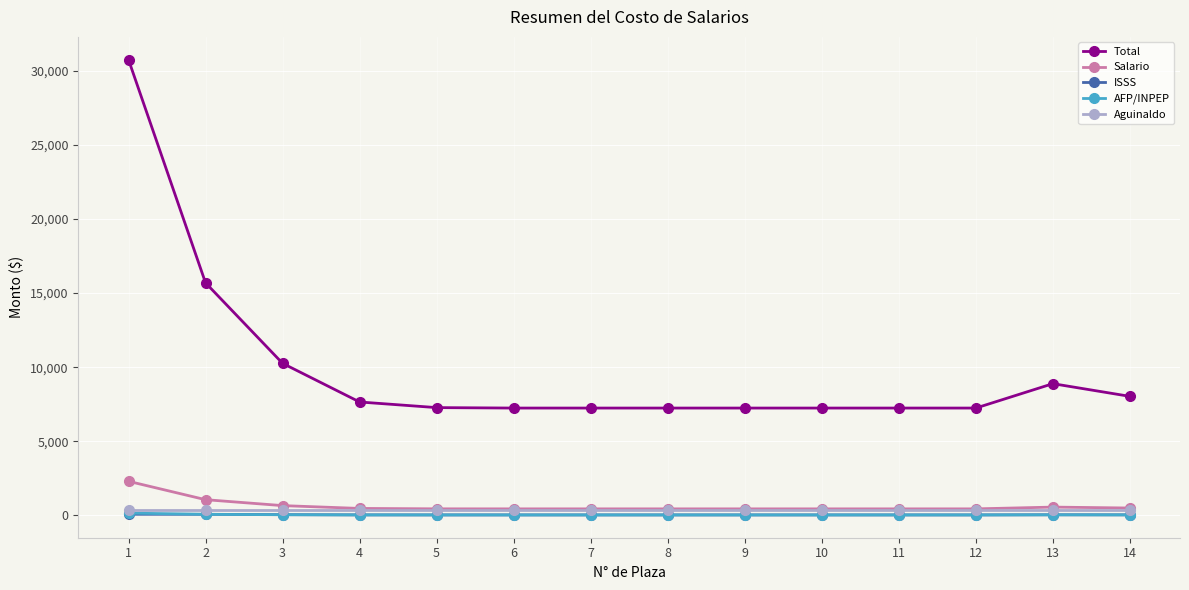

At how many categories does at least one series exceed 17651?

1